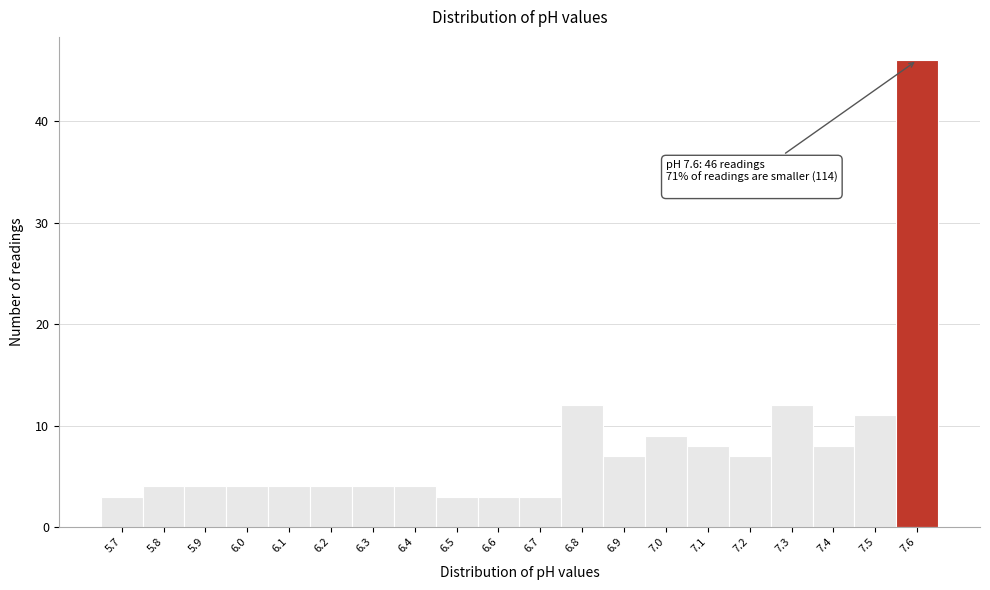

Over which range of the x-axis is the bar tallest?

7.55 to 7.65